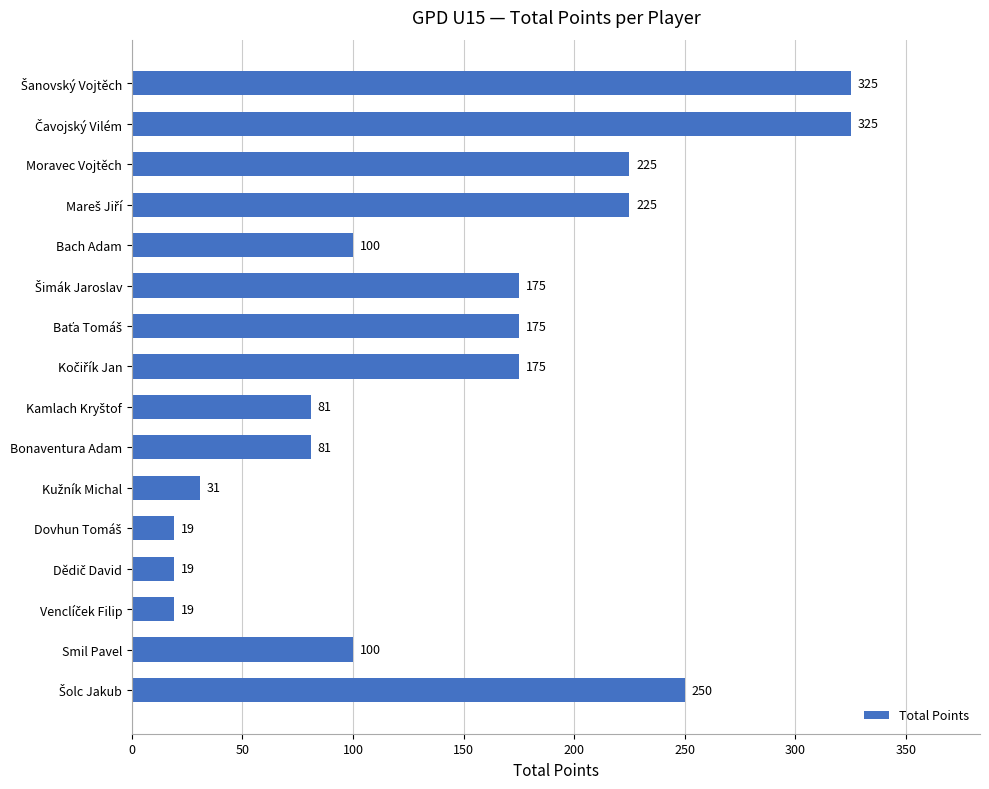

The chart shows a value of 40 at Bach Adam. True or false?

False